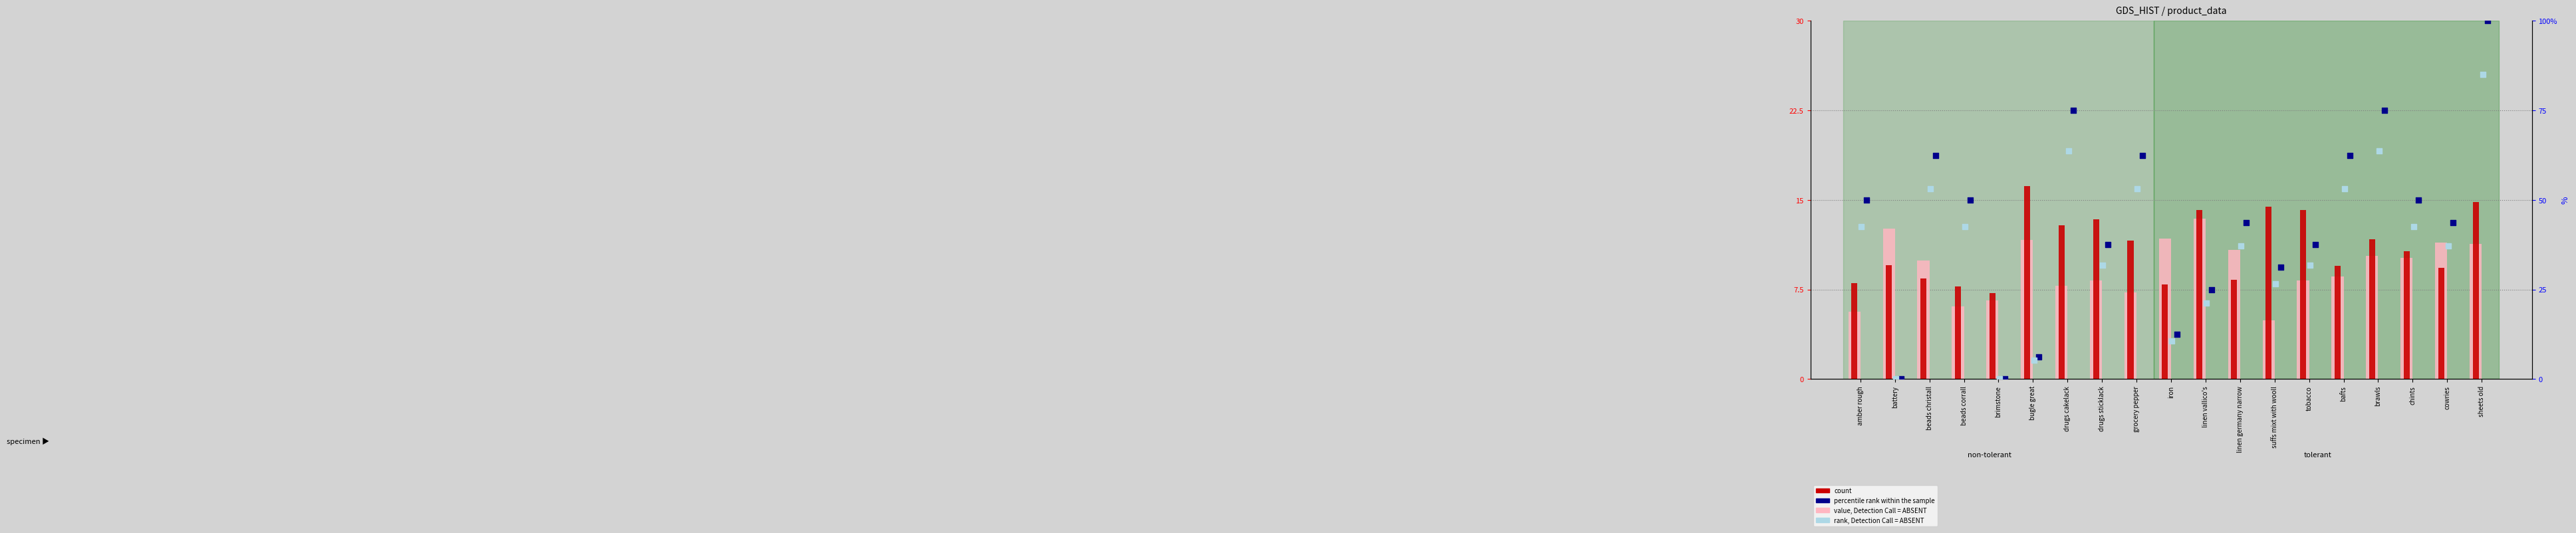

At how many categories does at least one series exceed 4?

19